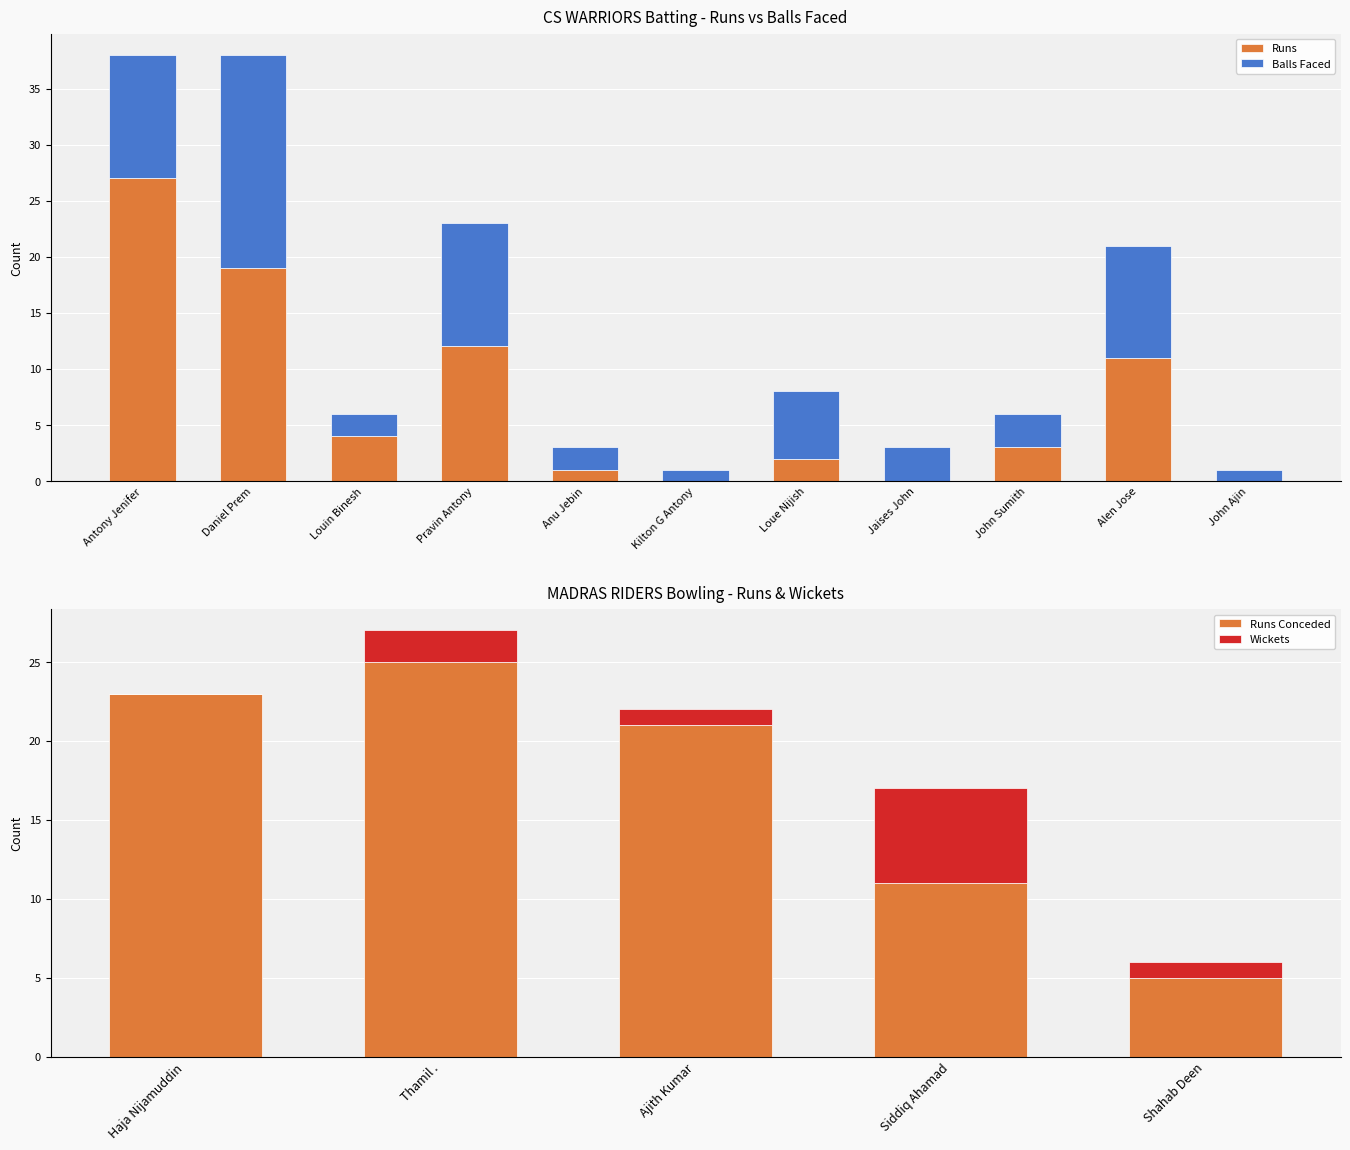

How many values in CS WARRIORS Batsmen Runs are above zero?

8